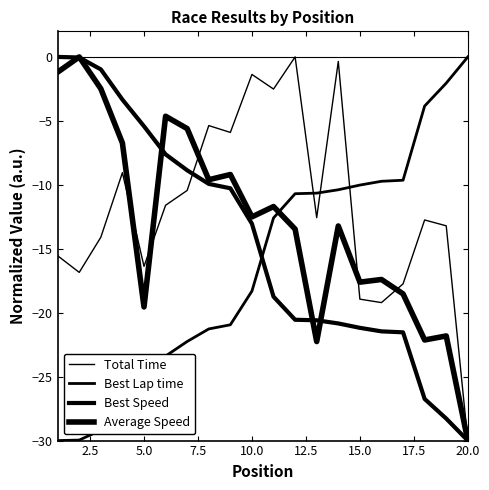

Does the chart display data point markers on the line(s)?

No